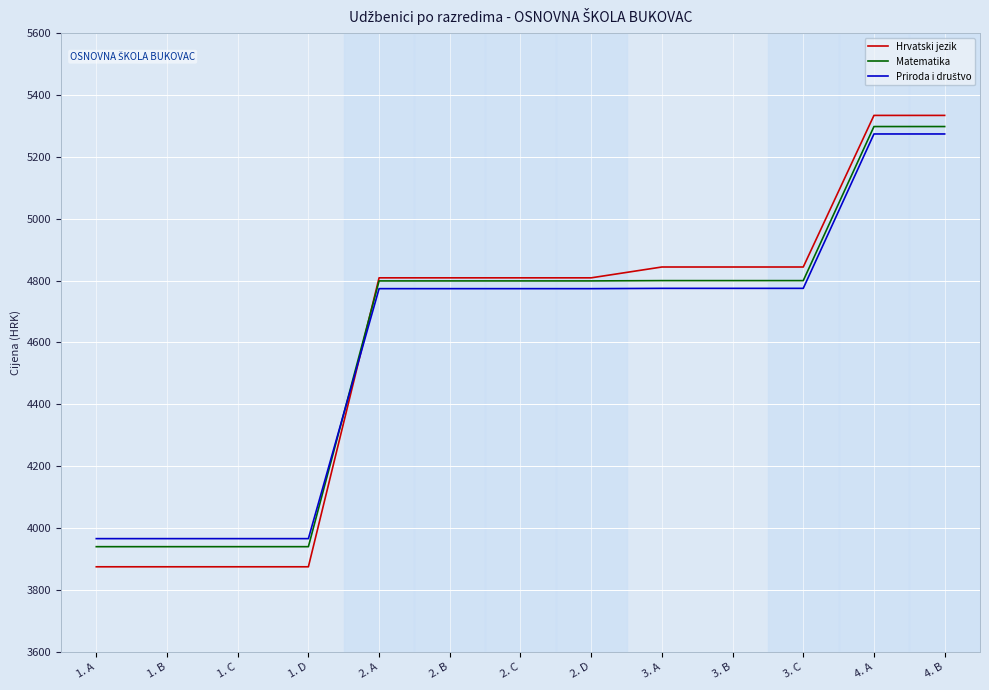

The value of Matematika at 4. B is 7366. True or false?

False